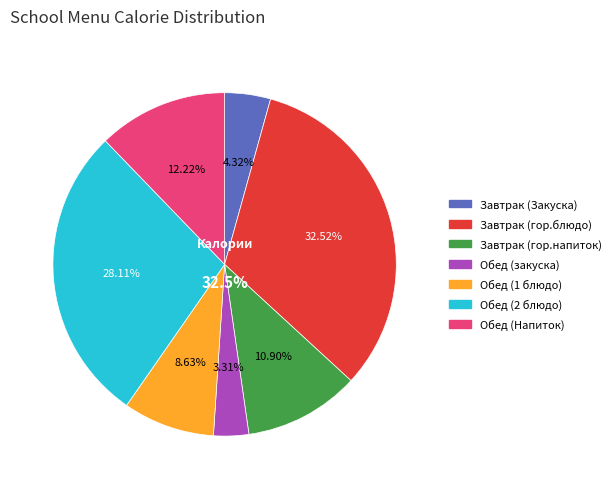

Which slice is the smallest?

Обед (закуска)